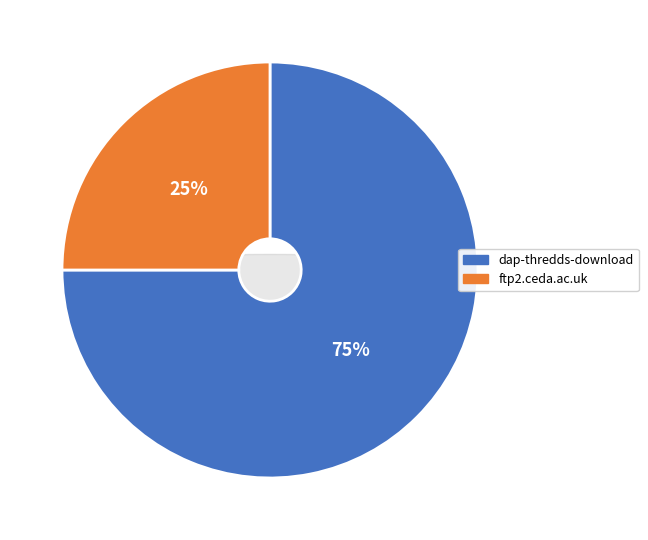

Which has a higher value, ftp2.ceda.ac.uk or dap-thredds-download?

dap-thredds-download